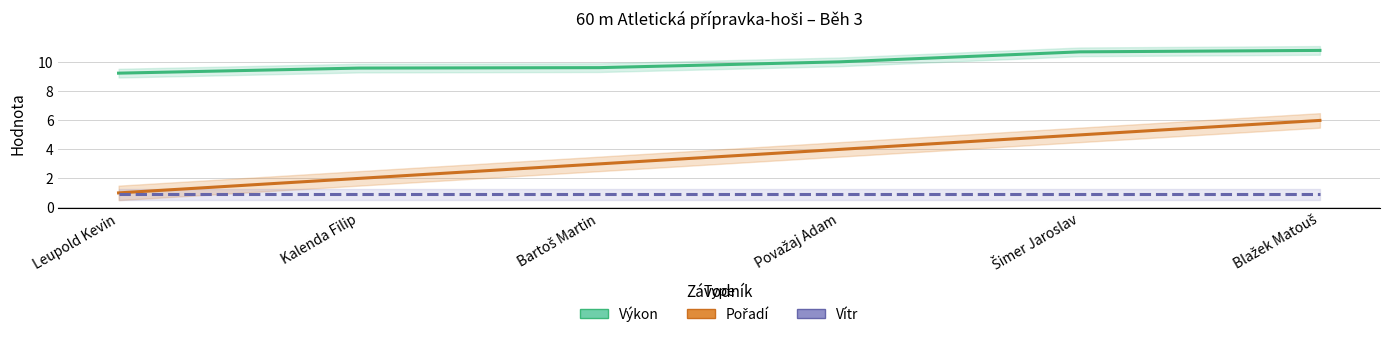

At which category is the sum across all series the highest?

Blažek Matouš